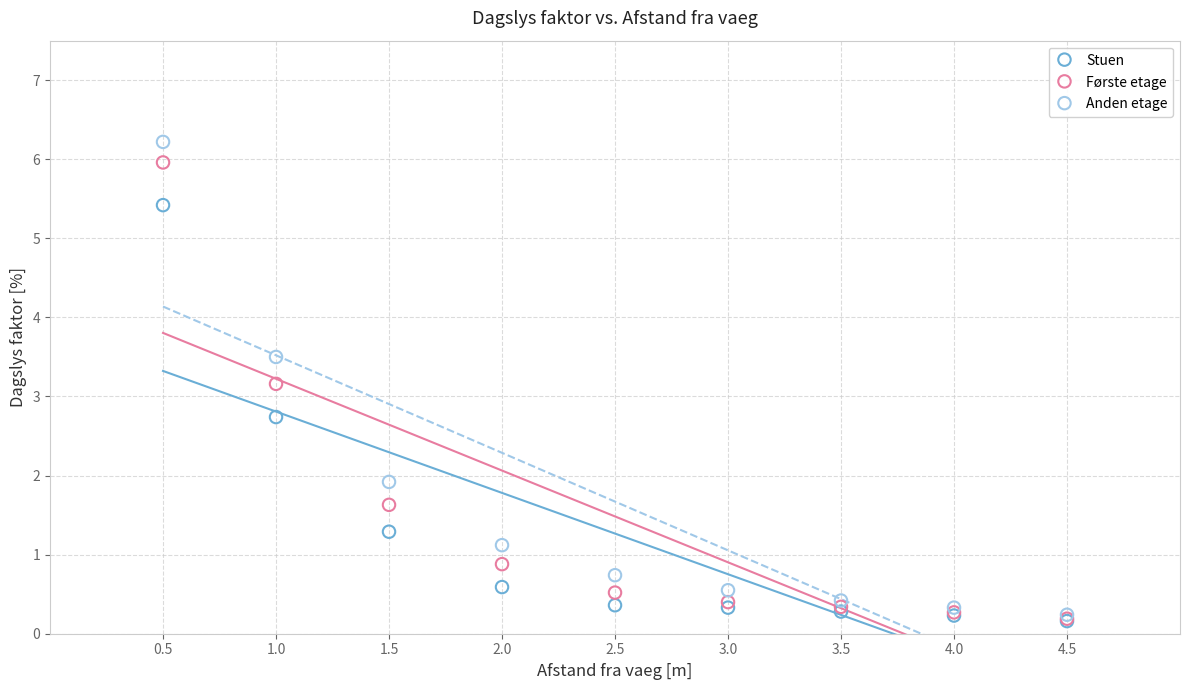

Across all series, what Y value is closest to 3?

3.2